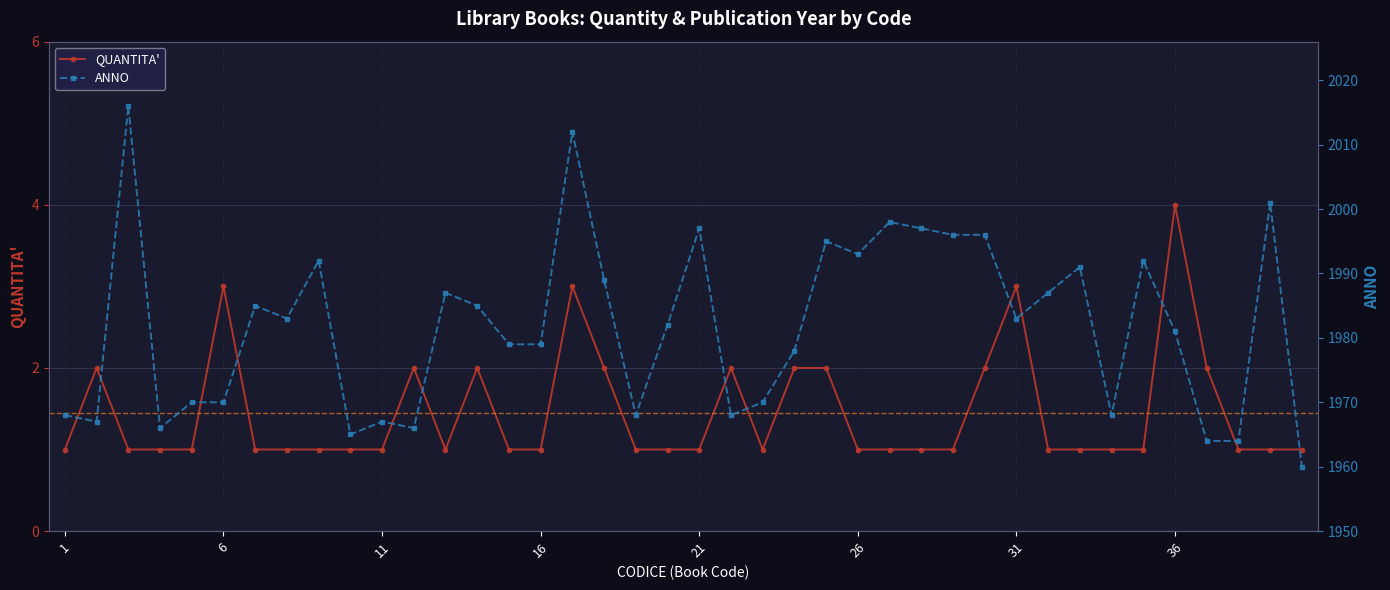

What is the sum of the ANNO values at 28 and 26?

3990